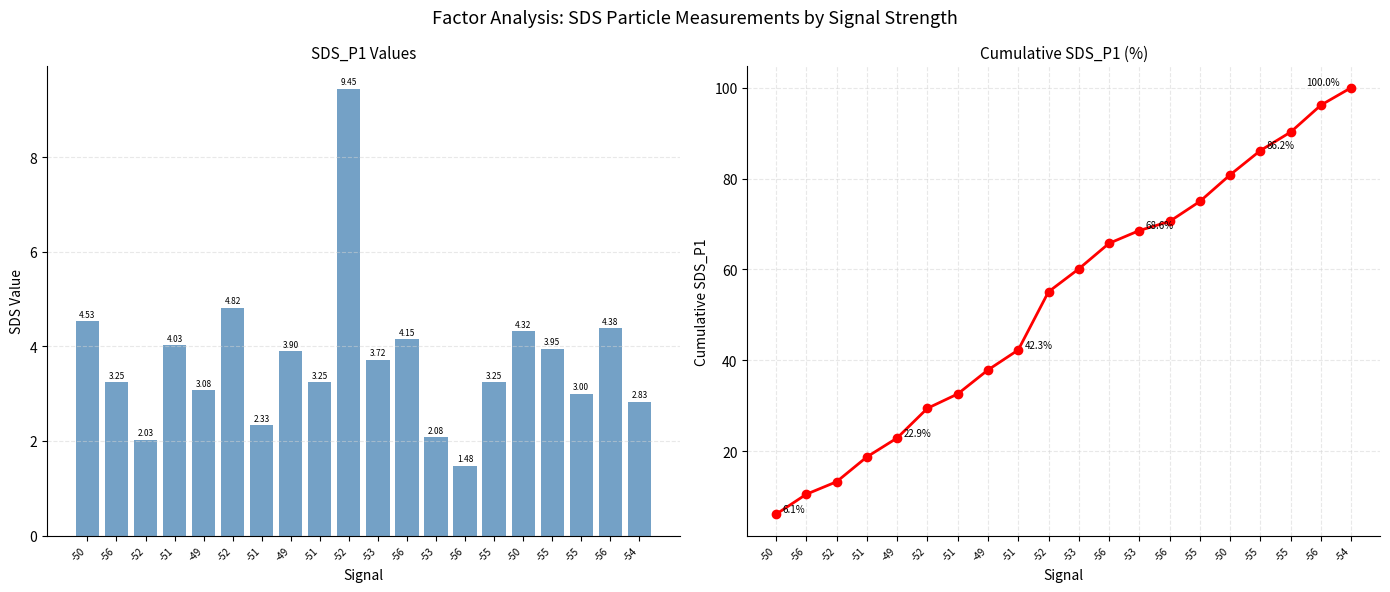

Reading right to left, extract all data points from this chart.

SDS_P1: -54=2.8	-56=4.4	-55=3.0	-55=4.0	-50=4.3	-55=3.2	-56=1.5	-53=2.1	-56=4.2	-53=3.7	-52=9.4	-51=3.2	-49=3.9	-51=2.3	-52=4.8	-49=3.1	-51=4.0	-52=2.0	-56=3.2	-50=4.5
Cumulative SDS_P1 (%): -54=100.0	-56=96.2	-55=90.2	-55=86.2	-50=80.8	-55=75.0	-56=70.6	-53=68.6	-56=65.7	-53=60.1	-52=55.1	-51=42.3	-49=37.9	-51=32.6	-52=29.4	-49=22.9	-51=18.7	-52=13.3	-56=10.5	-50=6.1